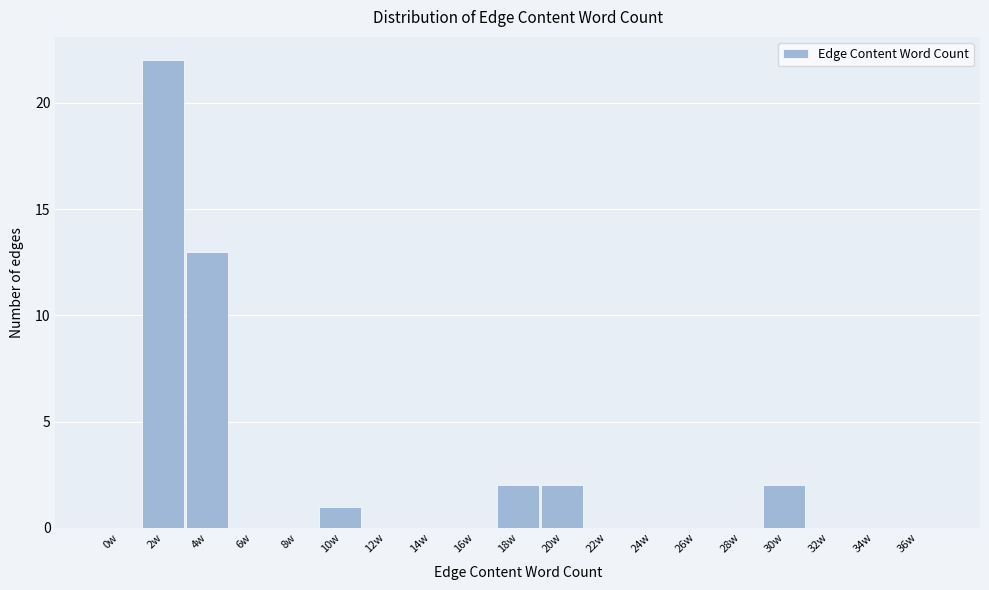

Reading right to left, list all the values displayed in this chart.

36w=0	34w=0	32w=0	30w=2	28w=0	26w=0	24w=0	22w=0	20w=2	18w=2	16w=0	14w=0	12w=0	10w=1	8w=0	6w=0	4w=13	2w=22	0w=0